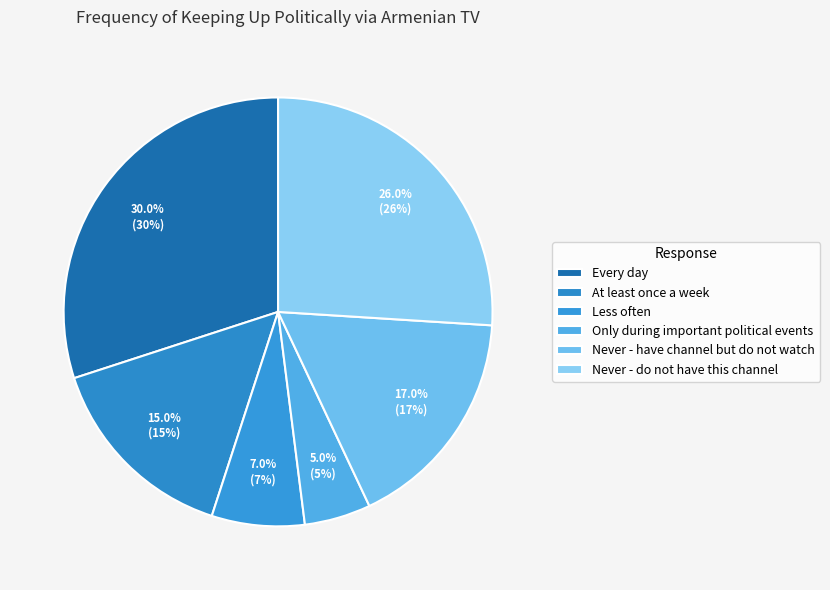

Which slice is the smallest?

Only during important political events